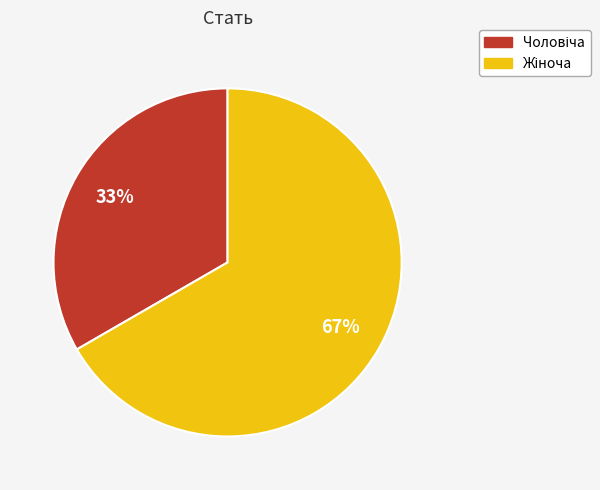

Does any single category account for the majority?

Yes